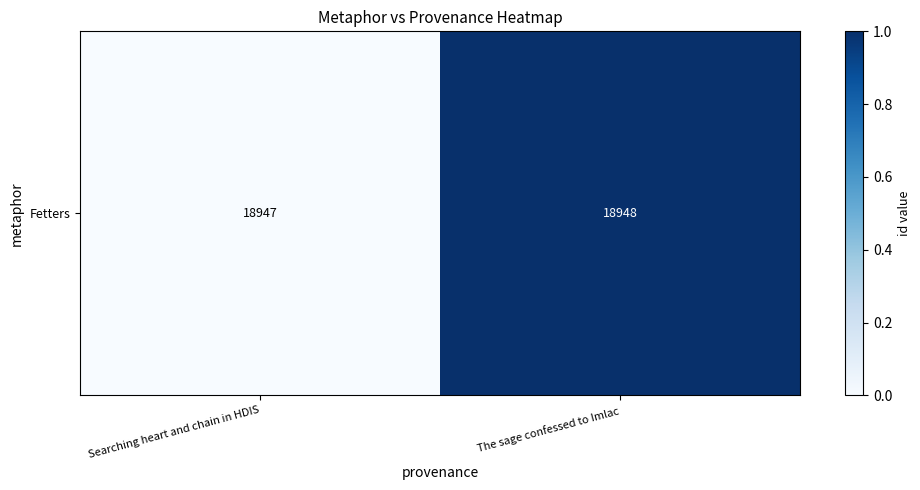

Between The sage confessed to Imlac and Searching heart and chain in HDIS, which is larger?

The sage confessed to Imlac